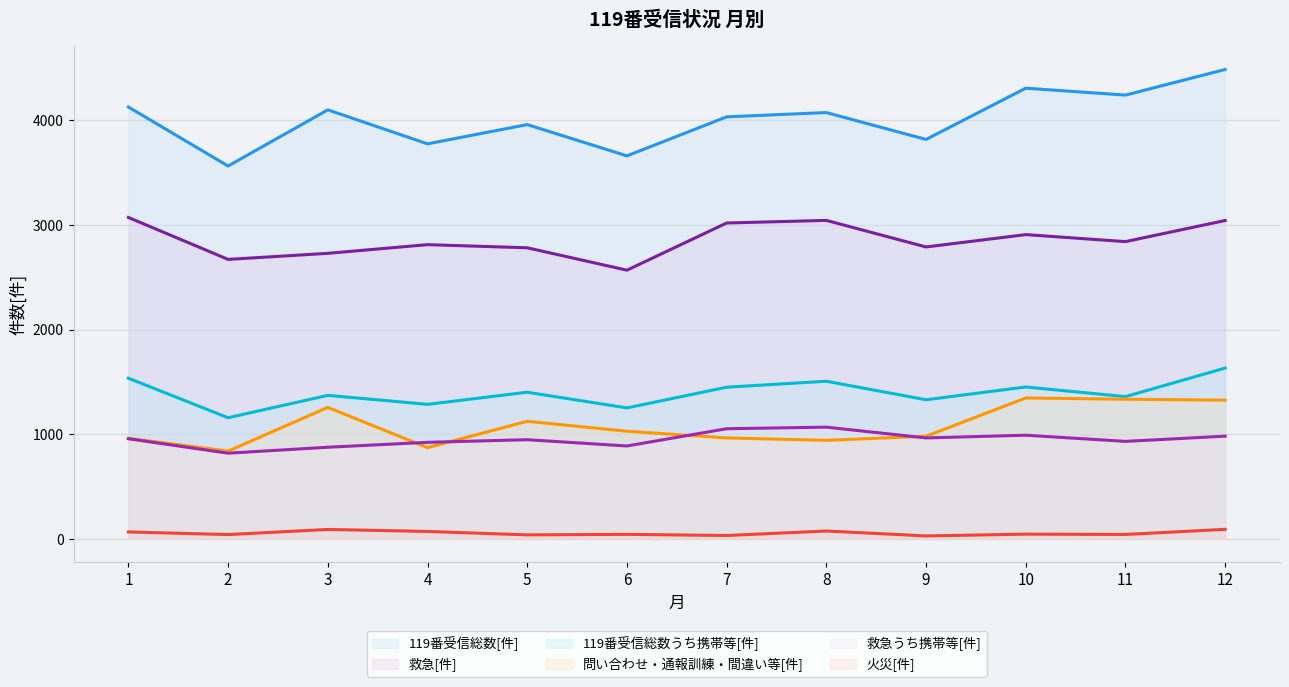

Reading left to right, what are all the values shown in this chart?

119番受信総数[件] line: 1=4128	2=3564	3=4101	4=3776	5=3960	6=3661	7=4034	8=4075	9=3818	10=4308	11=4242	12=4487
救急[件] line: 1=3072	2=2671	3=2729	4=2812	5=2782	6=2568	7=3019	8=3044	9=2790	10=2908	11=2841	12=3043
119番受信総数うち携帯等[件] line: 1=1535	2=1157	3=1371	4=1285	5=1401	6=1251	7=1449	8=1506	9=1329	10=1451	11=1359	12=1632
問い合わせ・通報訓練・間違い等[件] line: 1=961	2=838	3=1256	4=871	5=1123	6=1028	7=964	8=941	9=980	10=1346	11=1334	12=1325
救急うち携帯等[件] line: 1=956	2=818	3=875	4=922	5=947	6=887	7=1052	8=1067	9=964	10=990	11=931	12=981
火災[件] line: 1=65	2=40	3=89	4=70	5=37	6=42	7=31	8=74	9=27	10=44	11=41	12=90